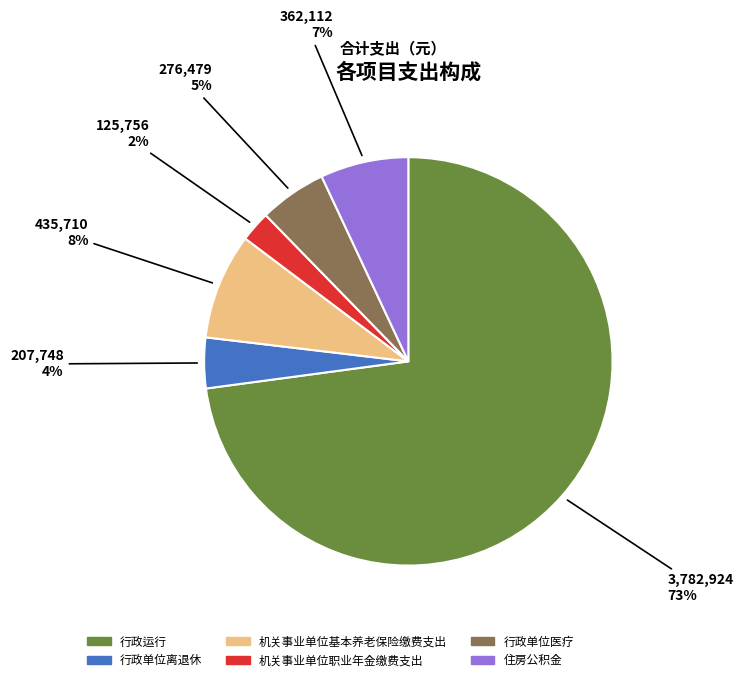

Rank the categories by value from highest to lowest.

行政运行, 机关事业单位基本养老保险缴费支出, 住房公积金, 行政单位医疗, 行政单位离退休, 机关事业单位职业年金缴费支出